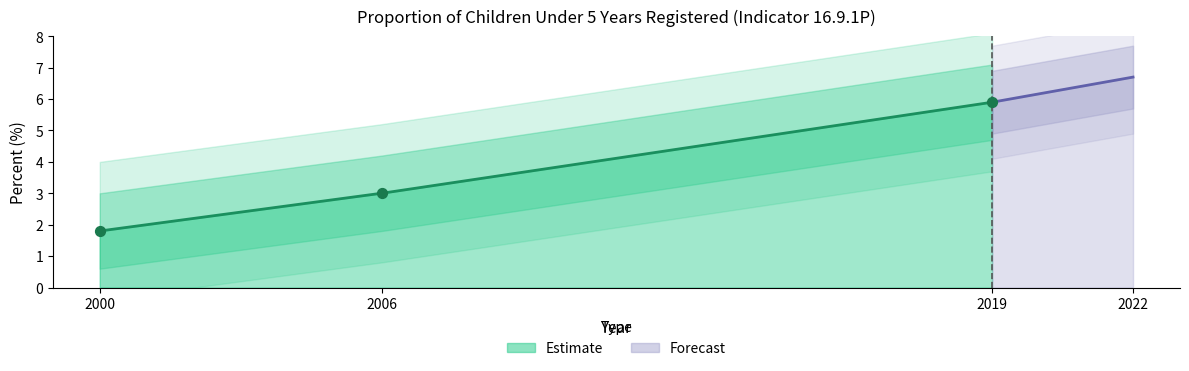

What is the change in value from 2000 to 2019?

+4.1